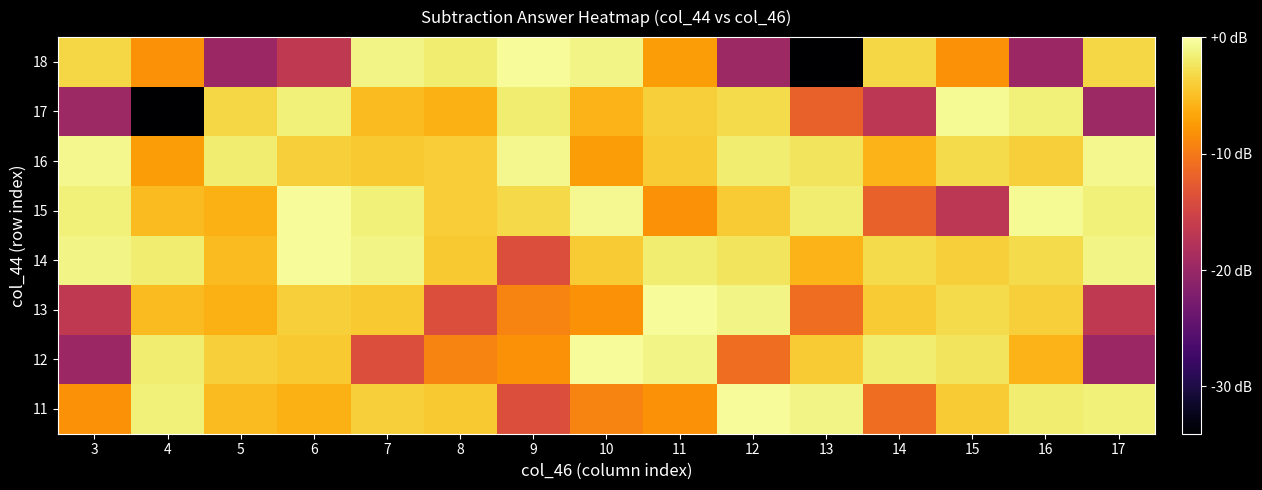

What is the spread (max minus min) of values at 5?

17.9